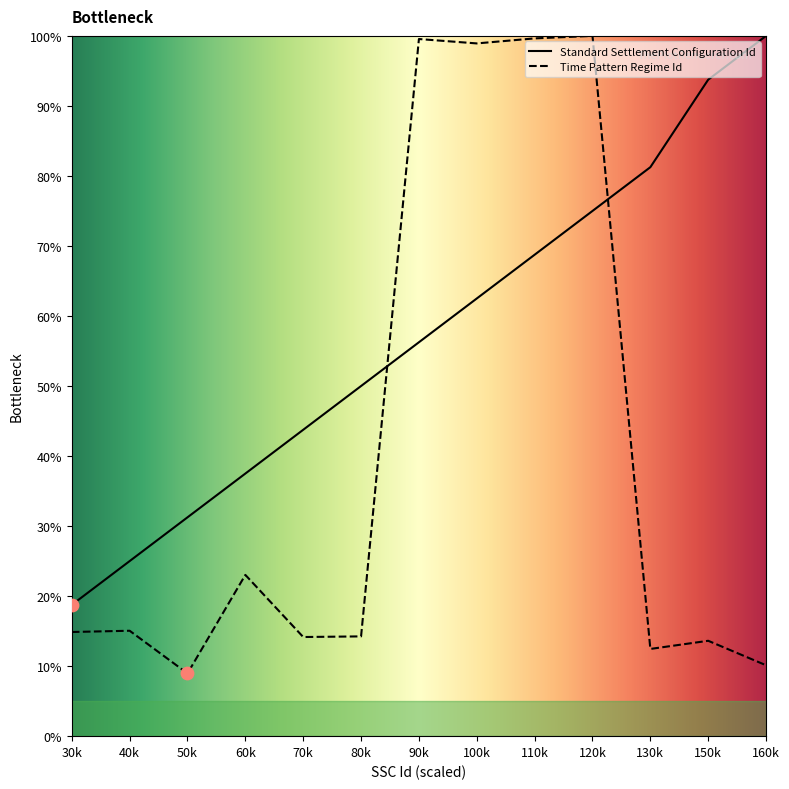

Which series reaches the minimum Y coordinate?

Time Pattern Regime Id